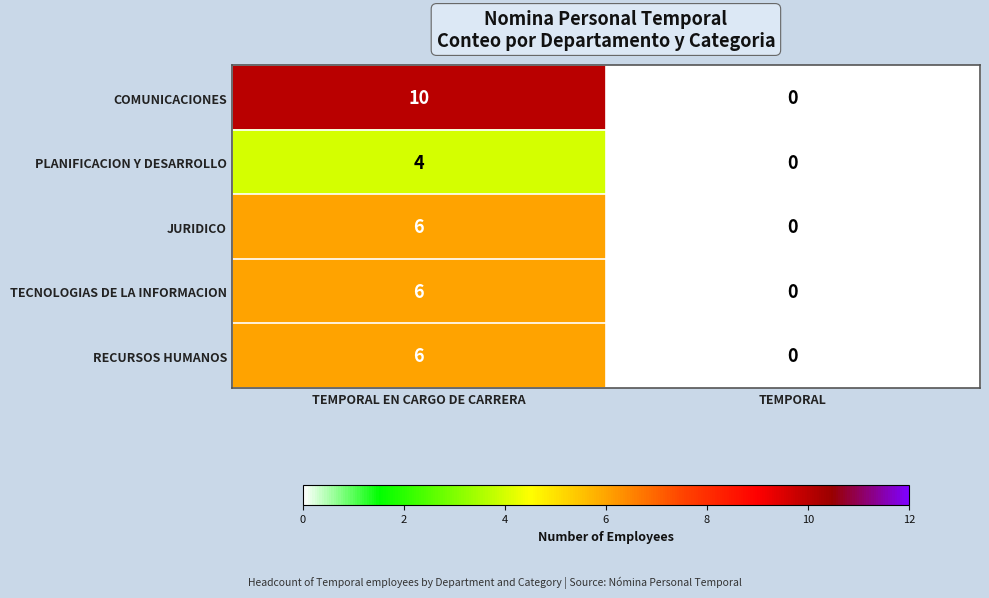

What is the total value across all series at TEMPORAL EN CARGO DE CARRERA?

32